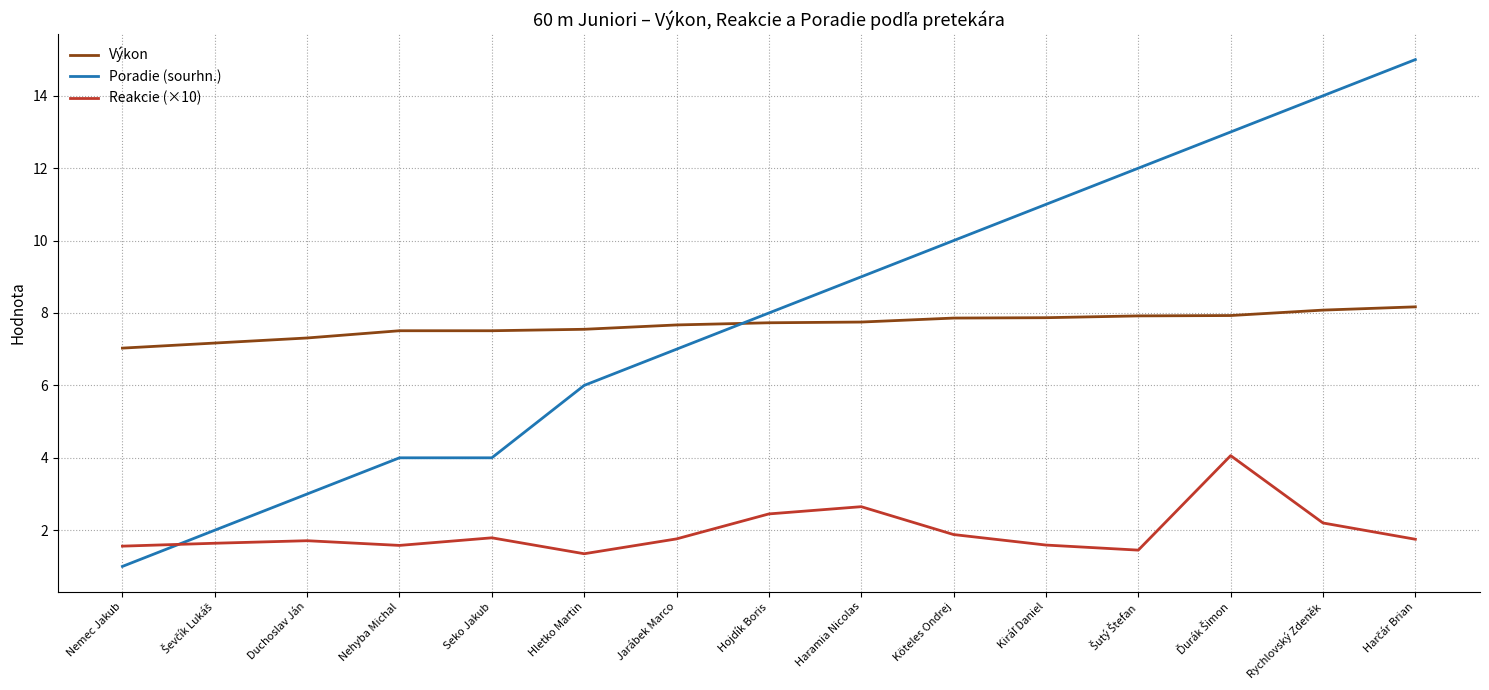

True or false: Výkon and Reakcie (×10) intersect in this chart.

False